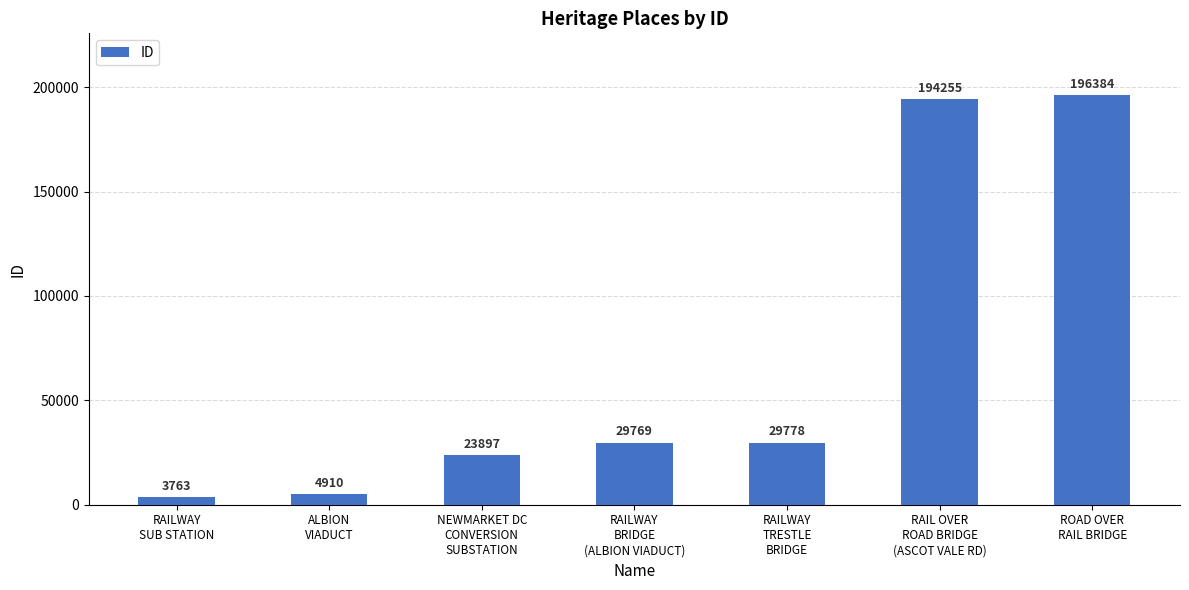

List the labels in order of value, smallest first.

RAILWAY
SUB STATION, ALBION
VIADUCT, NEWMARKET DC
CONVERSION
SUBSTATION, RAILWAY
BRIDGE
(ALBION VIADUCT), RAILWAY
TRESTLE
BRIDGE, RAIL OVER
ROAD BRIDGE
(ASCOT VALE RD), ROAD OVER
RAIL BRIDGE